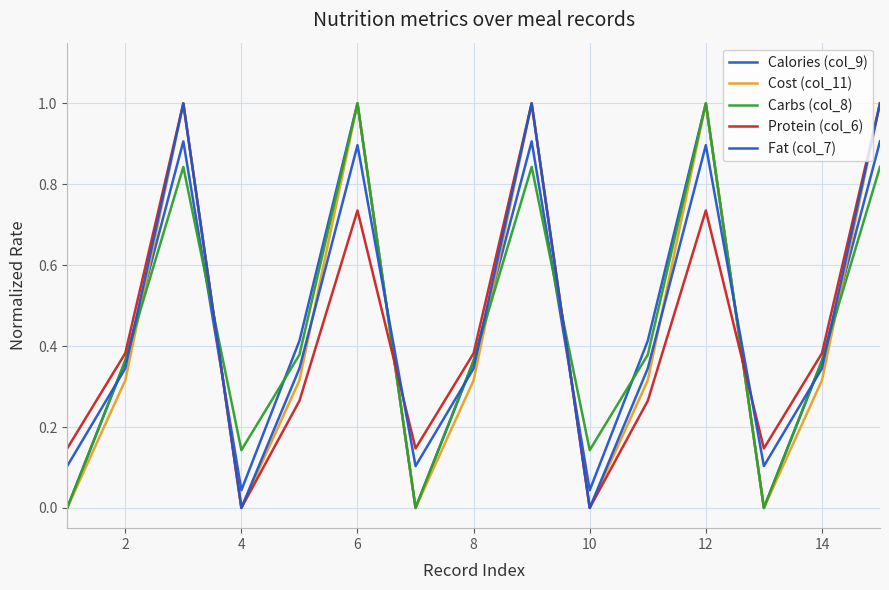

Which series has the widest spread of values?

Calories (col_9)